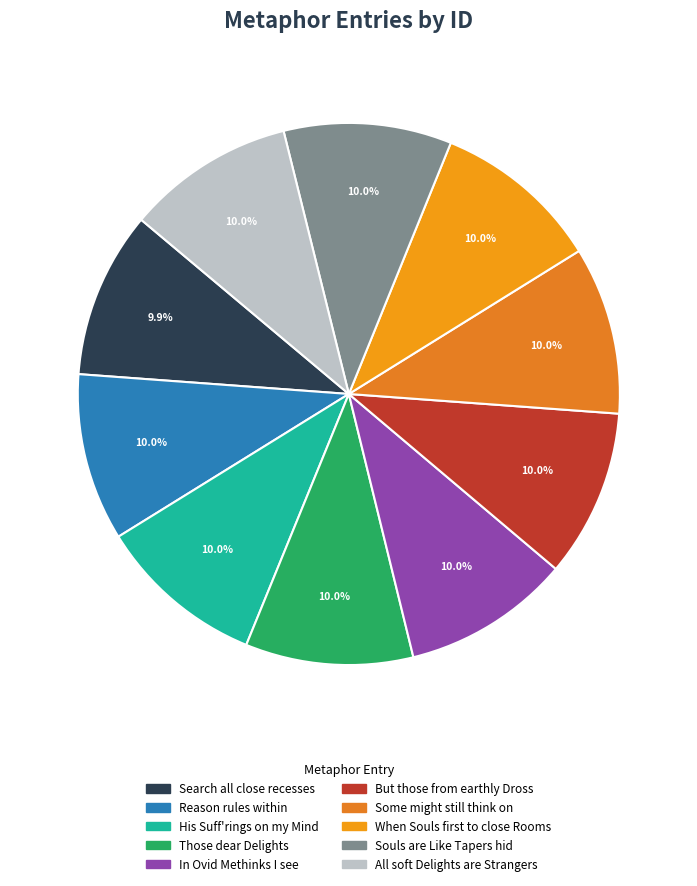

Is there a majority slice in this chart?

No